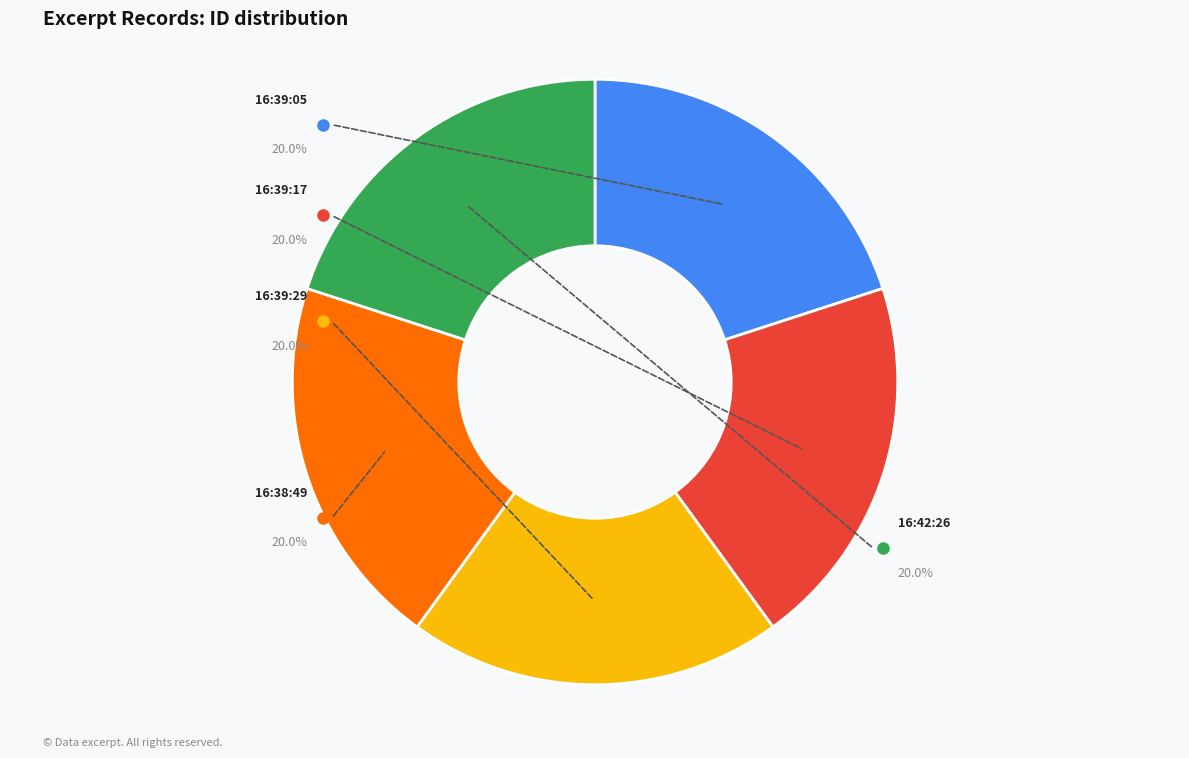

Is there a majority slice in this chart?

No